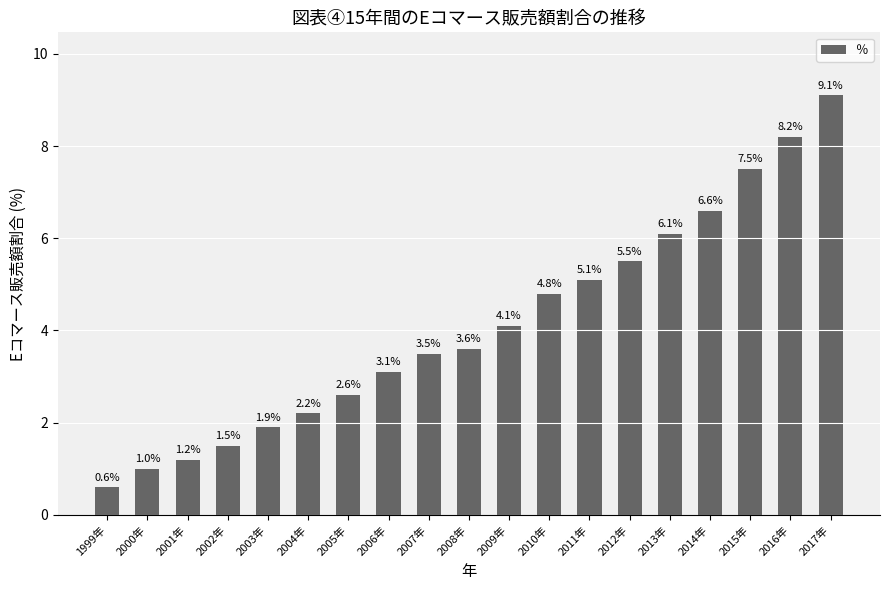

Reading right to left, extract all data points from this chart.

9.1	8.2	7.5	6.6	6.1	5.5	5.1	4.8	4.1	3.6	3.5	3.1	2.6	2.2	1.9	1.5	1.2	1.0	0.6